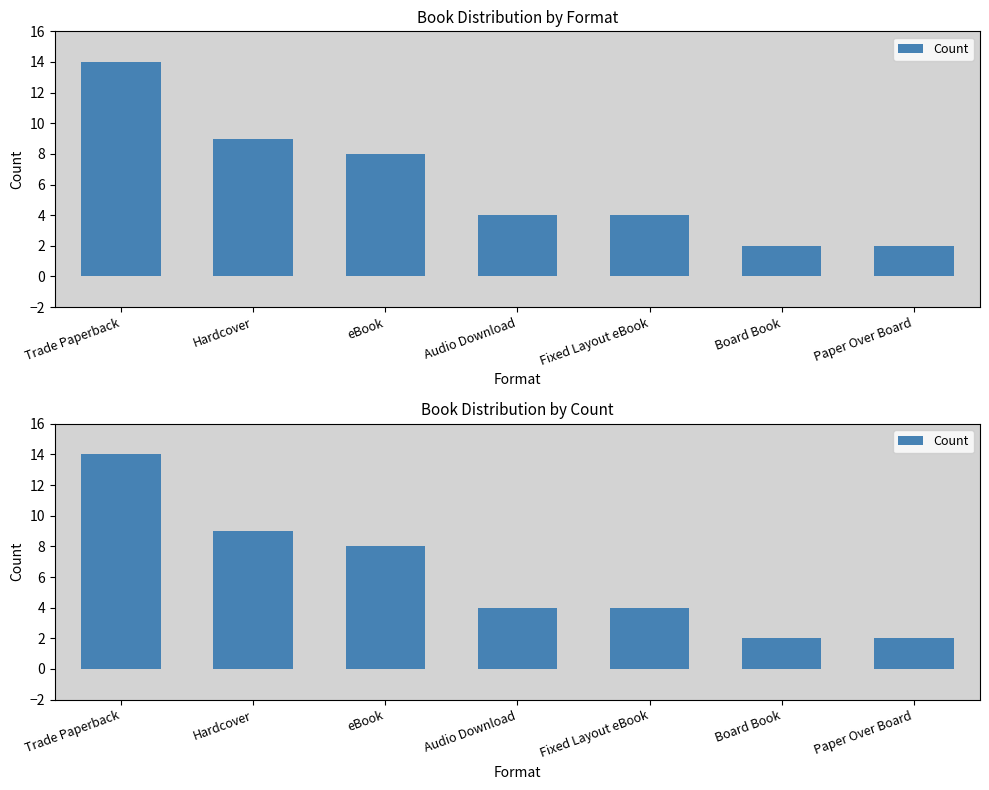

Which label corresponds to the largest value in the chart?

Trade Paperback